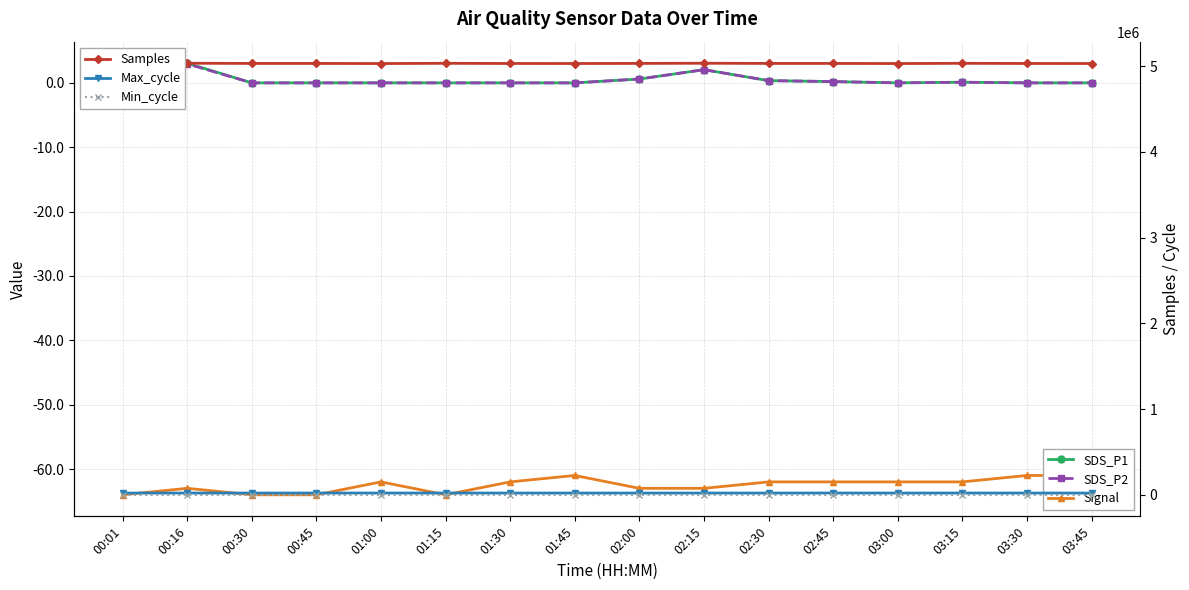

True or false: Samples and SDS_P1 cross at least once.

False